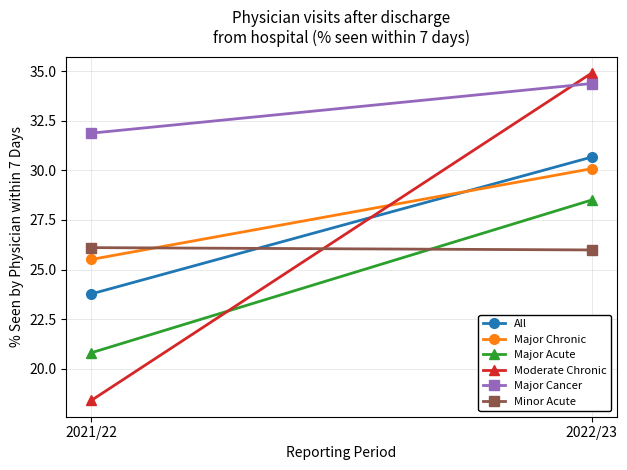

Is this an area chart (filled region under the line)?

No